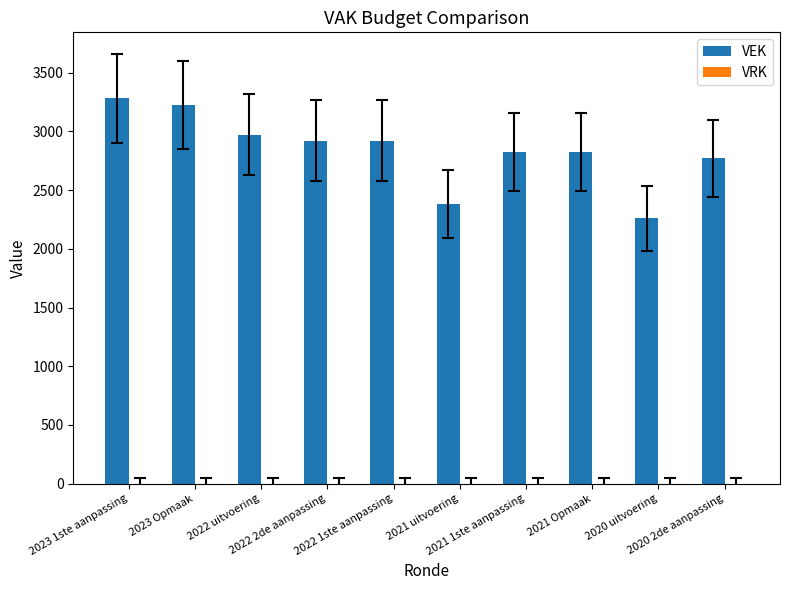

What is the difference between the second highest and minimum values?

964